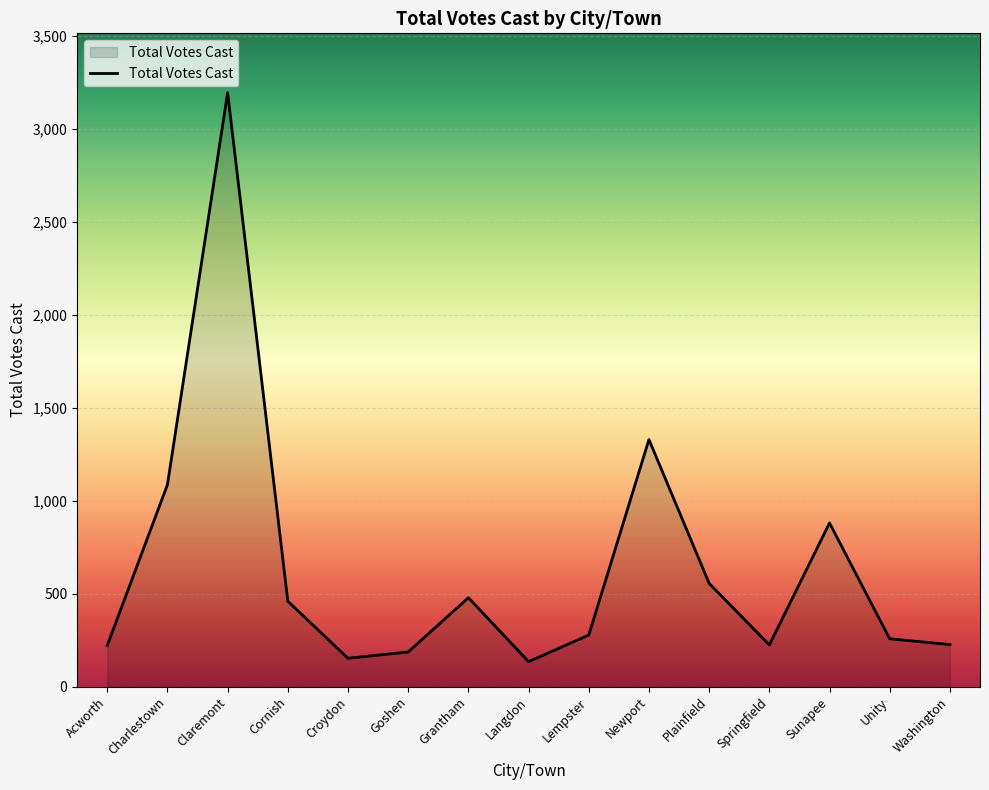

What is the difference between the values at Washington and Croydon?

74